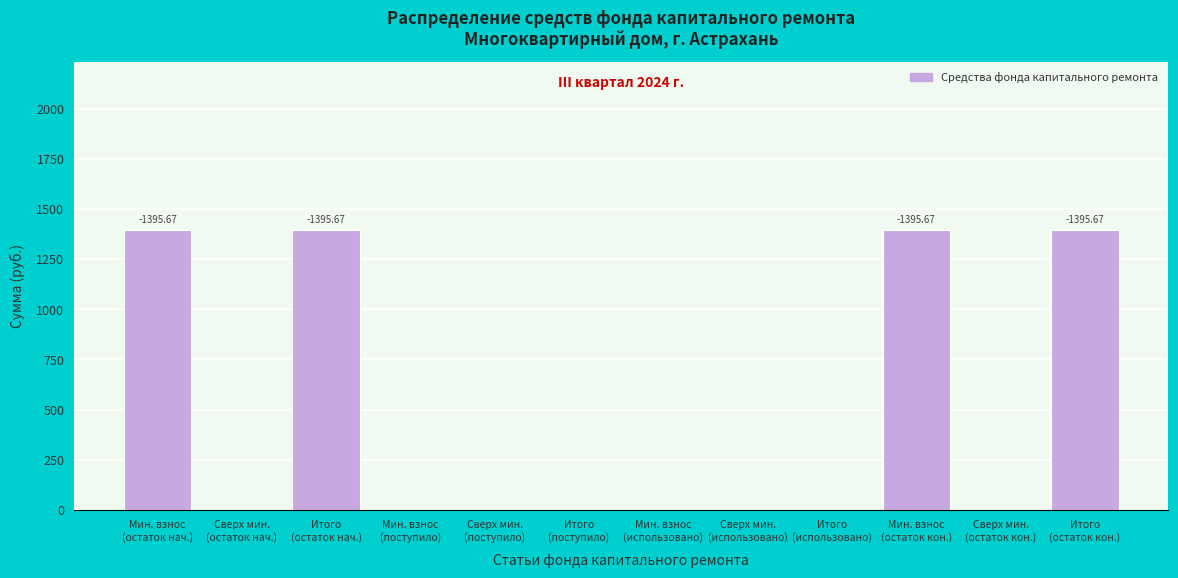

What is the sum of all values?

5582.7